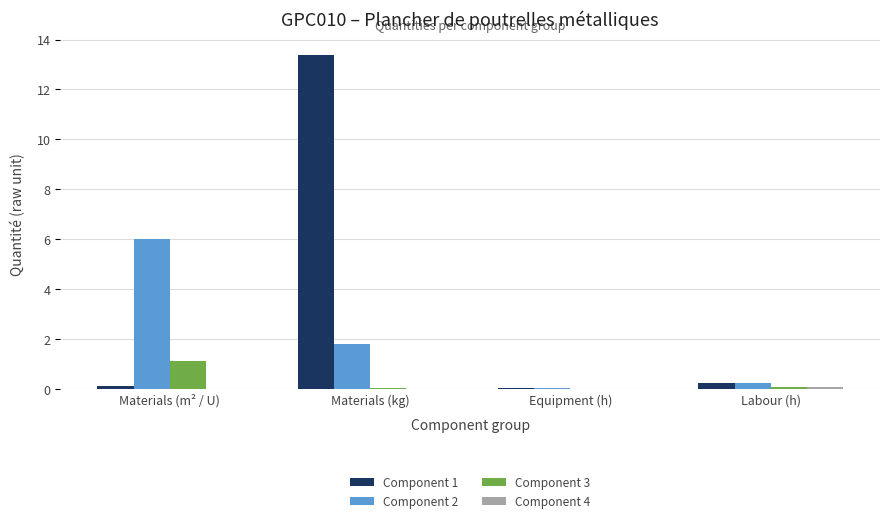

True or false: Component 2 has a value of 1.8 at Materials (kg).

True